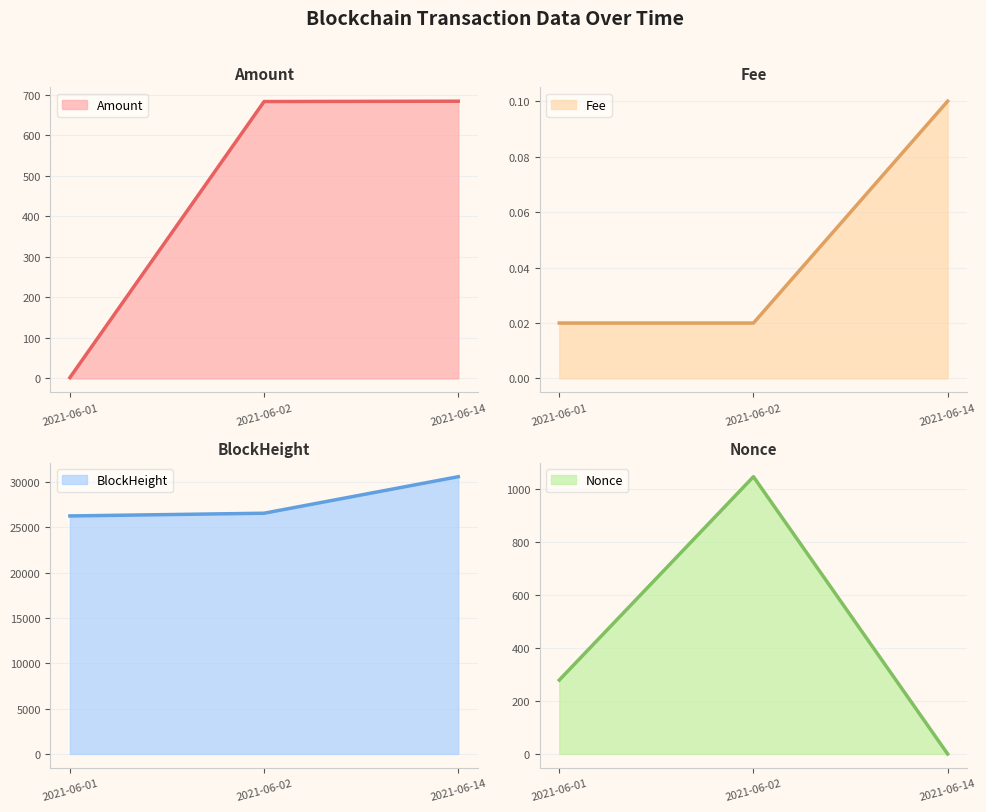

Which category has the lowest value in the BlockHeight series?

2021-06-01